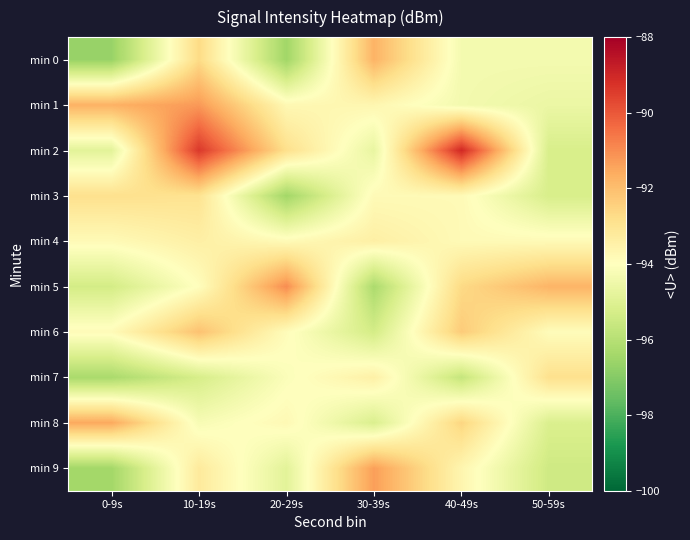

Reading left to right, extract all data points from this chart.

min 0: 0-9s=-96.7	10-19s=-92.7	20-29s=-96.5	30-39s=-91.8	40-49s=-94.3	50-59s=-94.3
min 1: 0-9s=-91.7	10-19s=-91.2	20-29s=-93.7	30-39s=-93.7	40-49s=-94.4	50-59s=-94.6
min 2: 0-9s=-94.9	10-19s=-89.4	20-29s=-92.8	30-39s=-94.7	40-49s=-89.0	50-59s=-95.2
min 3: 0-9s=-92.9	10-19s=-93.0	20-29s=-96.5	30-39s=-93.8	40-49s=-93.8	50-59s=-95.2
min 4: 0-9s=-93.8	10-19s=-93.4	20-29s=-93.8	30-39s=-93.4	40-49s=-93.8	50-59s=-93.8
min 5: 0-9s=-95.3	10-19s=-94.0	20-29s=-91.0	30-39s=-96.2	40-49s=-92.7	50-59s=-91.8
min 6: 0-9s=-93.8	10-19s=-92.1	20-29s=-93.9	30-39s=-95.3	40-49s=-92.3	50-59s=-93.9
min 7: 0-9s=-96.3	10-19s=-95.2	20-29s=-94.1	30-39s=-93.5	40-49s=-95.7	50-59s=-92.9
min 8: 0-9s=-91.5	10-19s=-94.2	20-29s=-93.8	30-39s=-95.1	40-49s=-92.6	50-59s=-95.1
min 9: 0-9s=-96.4	10-19s=-93.2	20-29s=-94.9	30-39s=-91.3	40-49s=-93.7	50-59s=-95.4